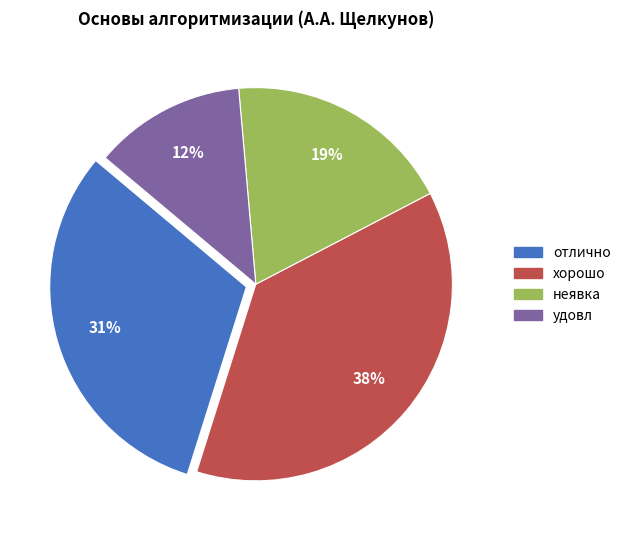

What is the smallest slice in the pie chart?

удовл